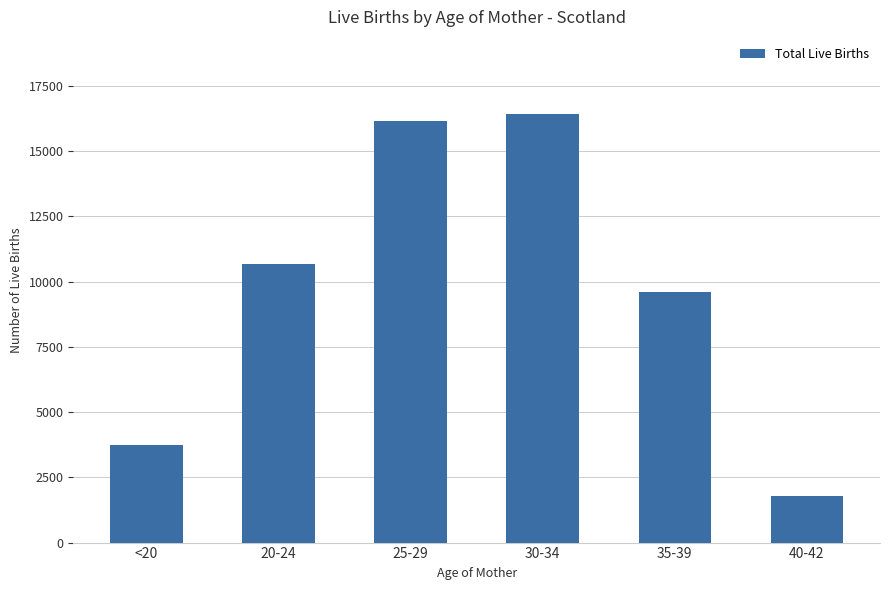

List the labels in order of value, smallest first.

40-42, <20, 35-39, 20-24, 25-29, 30-34